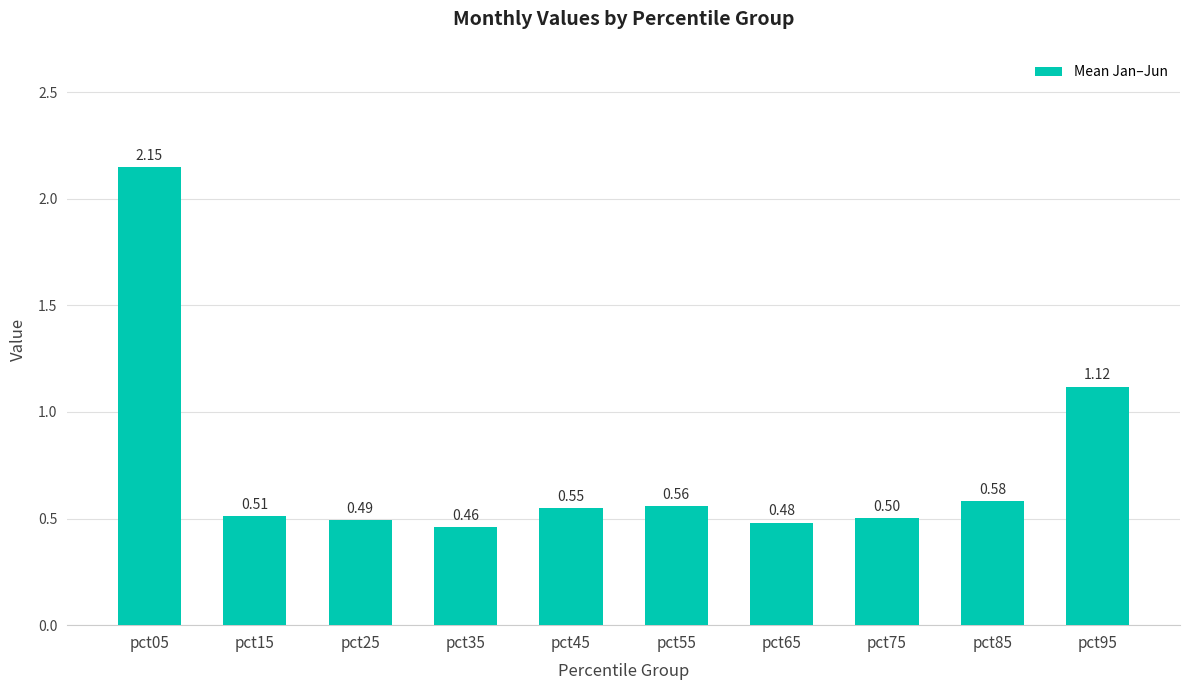

What is the sum of all values?

7.4